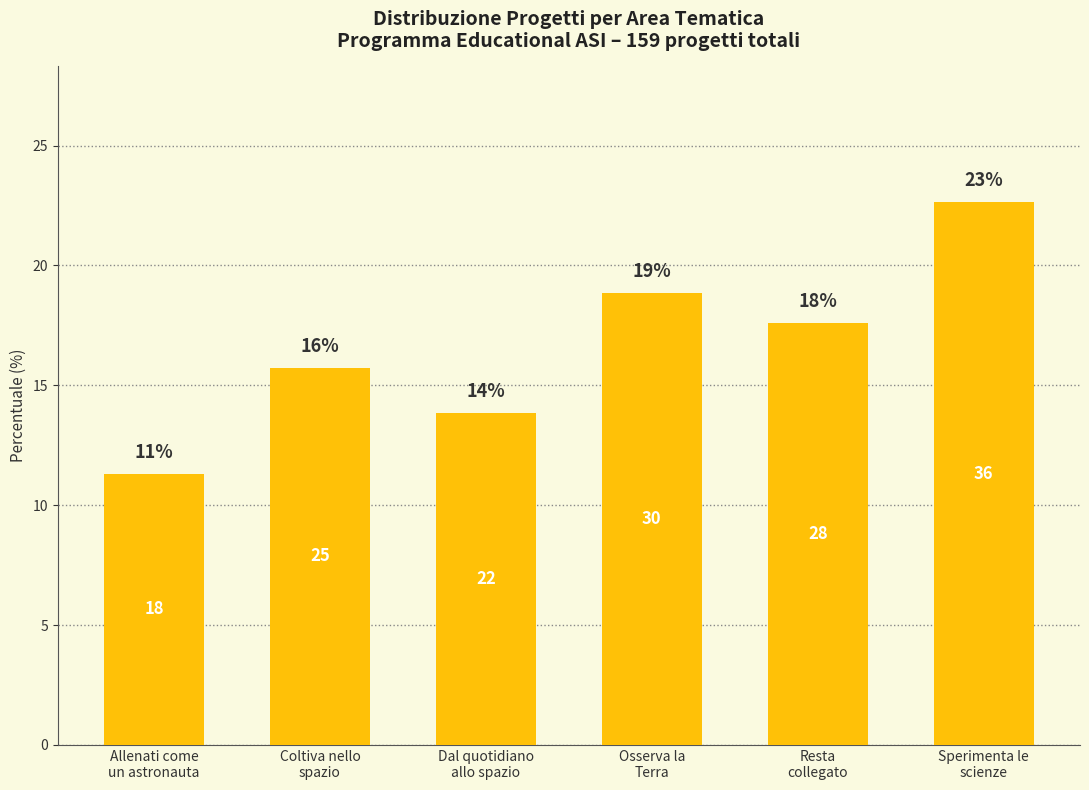

What is the average value?

16.7